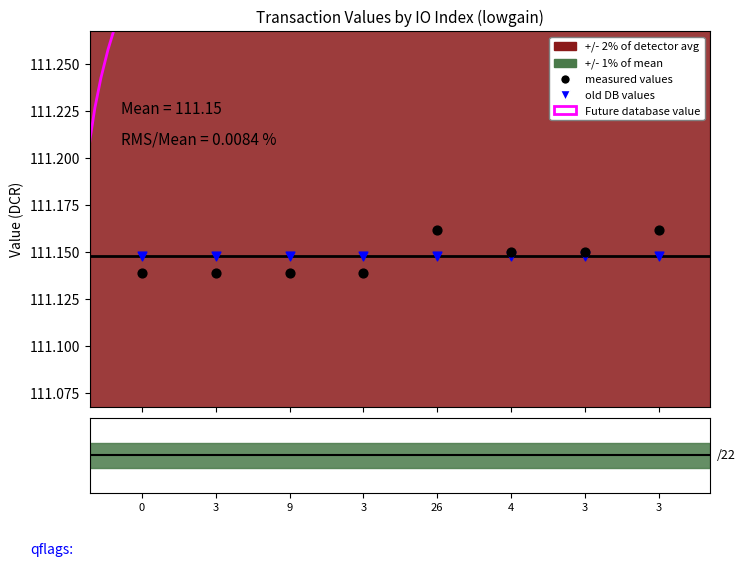

Which series contains the highest Y value?

measured values